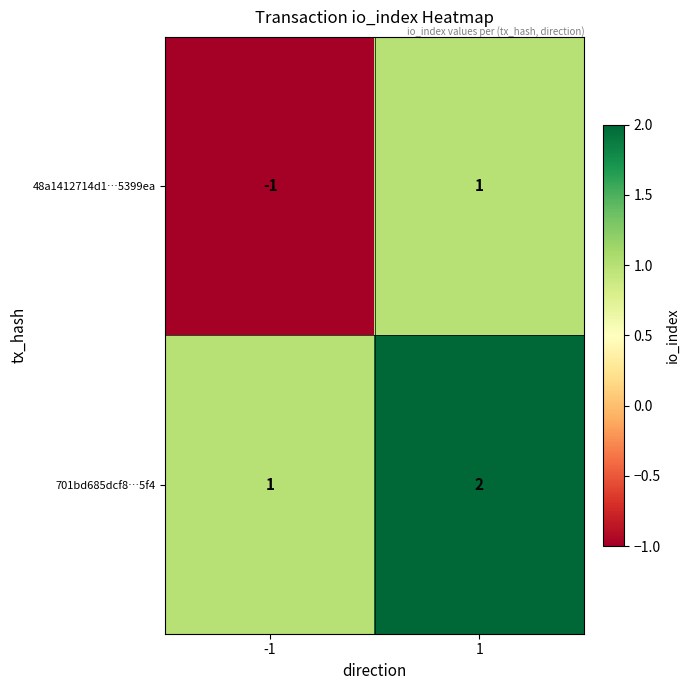

Which series has the widest spread of values?

48a1412714d1…5399ea